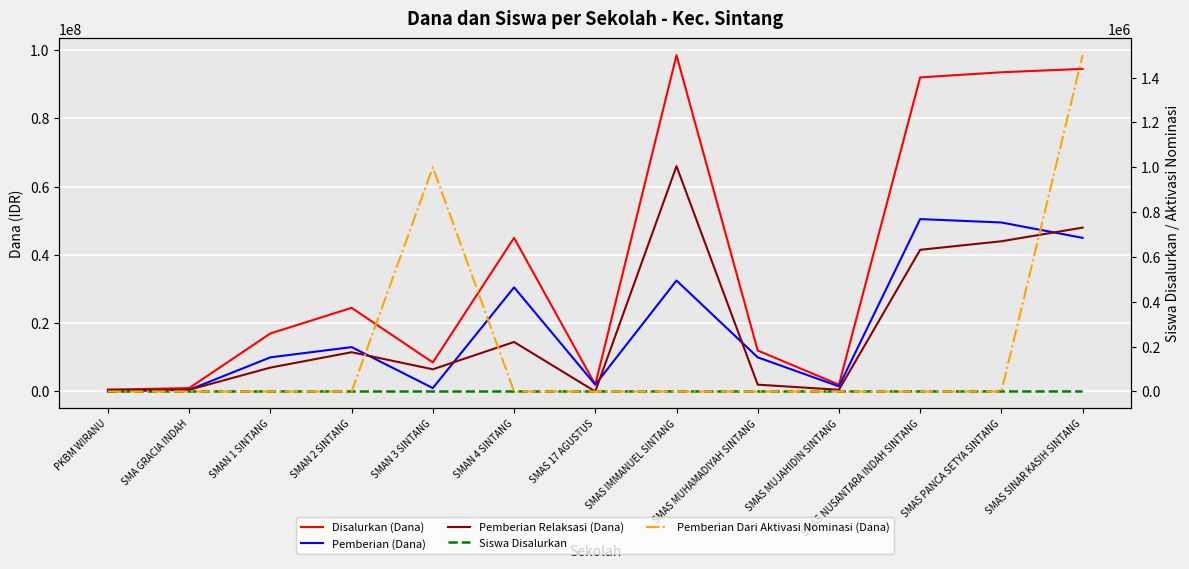

True or false: Pemberian Dari Aktivasi Nominasi (Dana) has more than 0 interior local peaks.

True